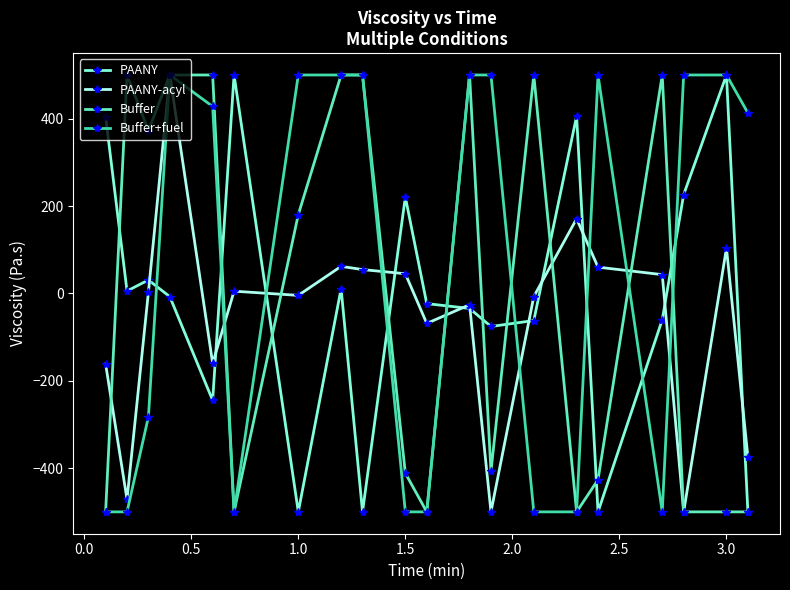

What are all the series names shown in the legend?

PAANY, PAANY-acyl, Buffer, Buffer+fuel